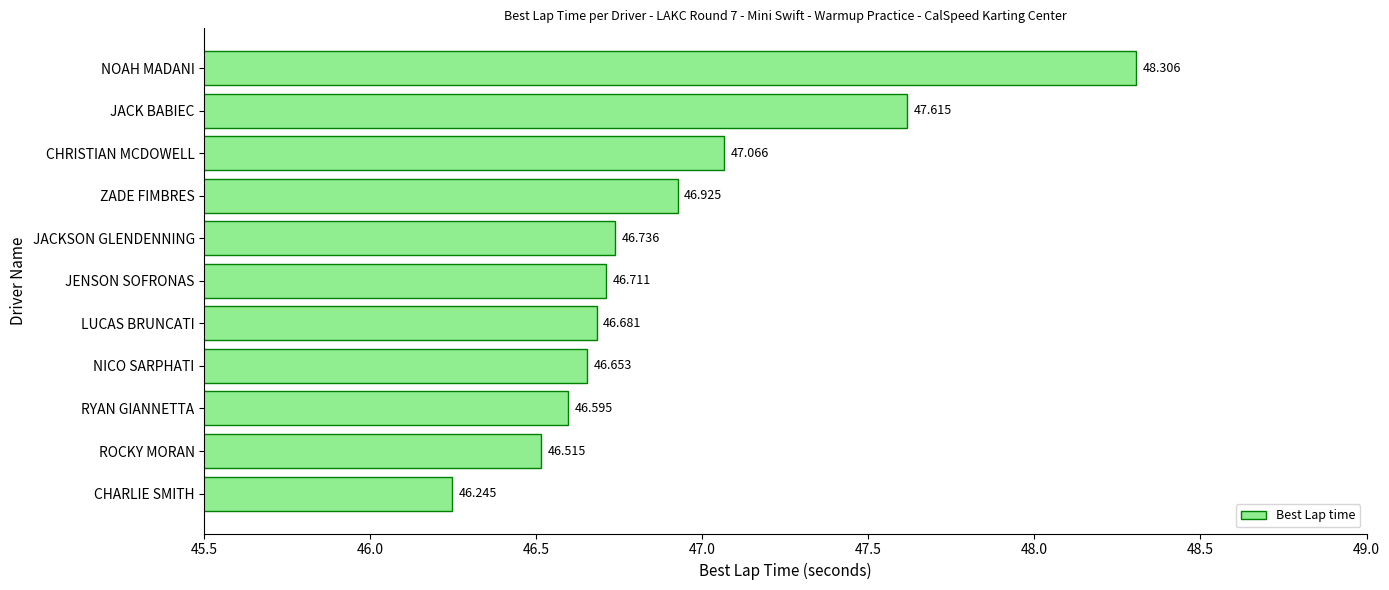

What is the difference between the second highest and second lowest values?

1.1